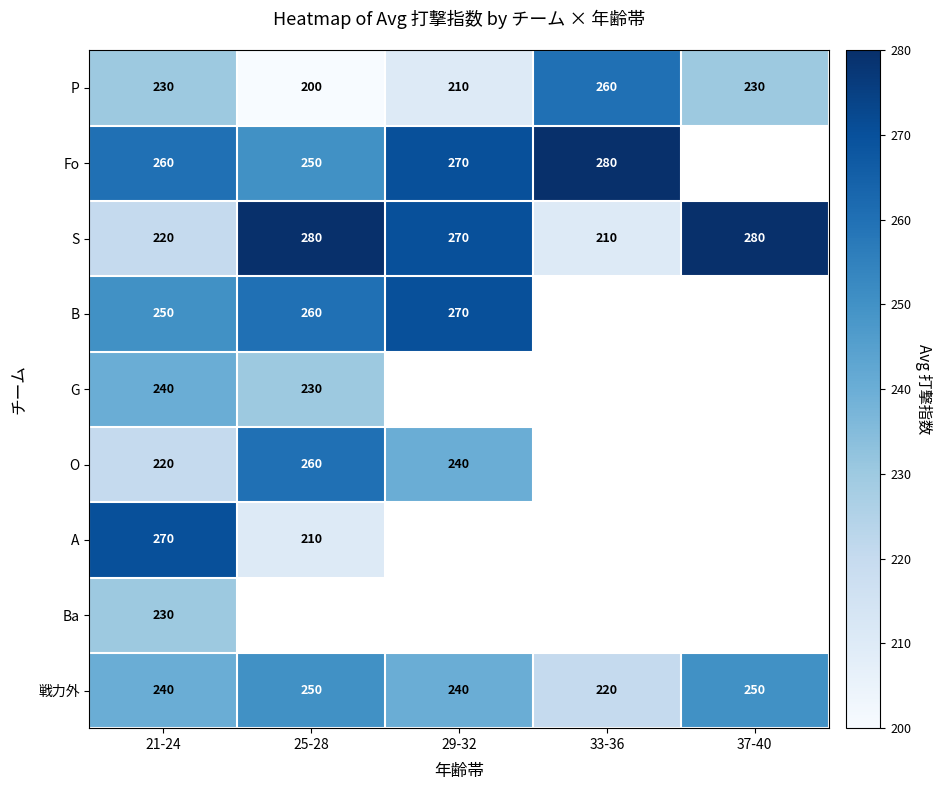

What is the lowest value of the 戦力外 series?

220